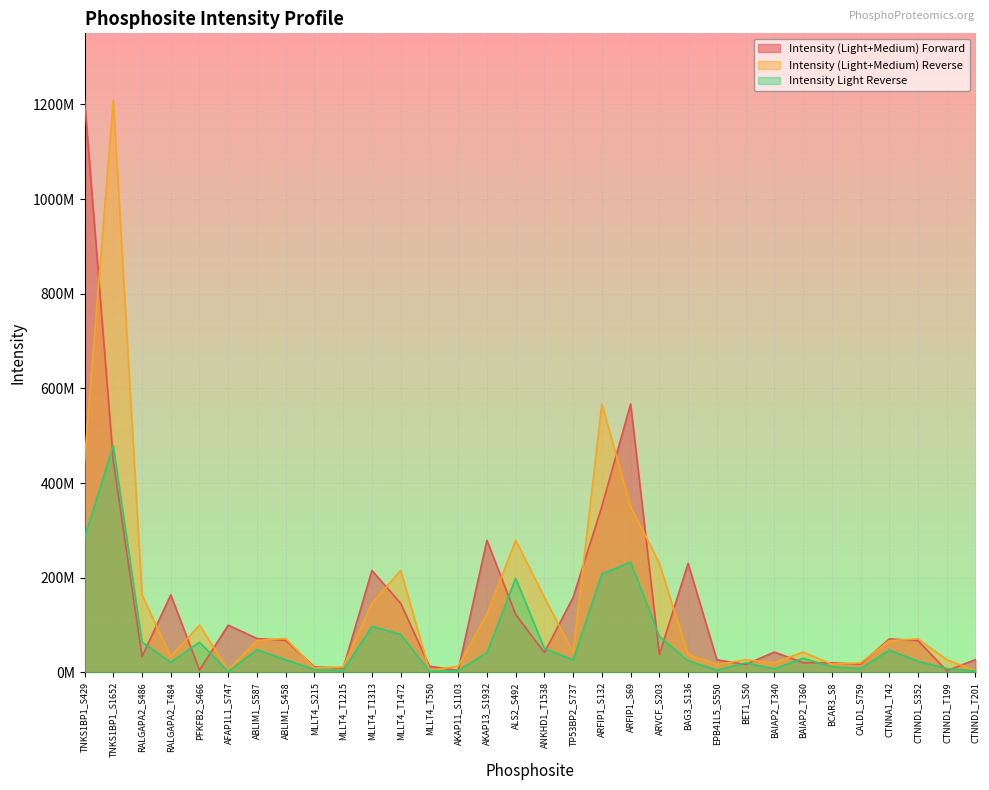

At which label is Intensity Light Reverse closest to 240450000?

ARFIP1_S69